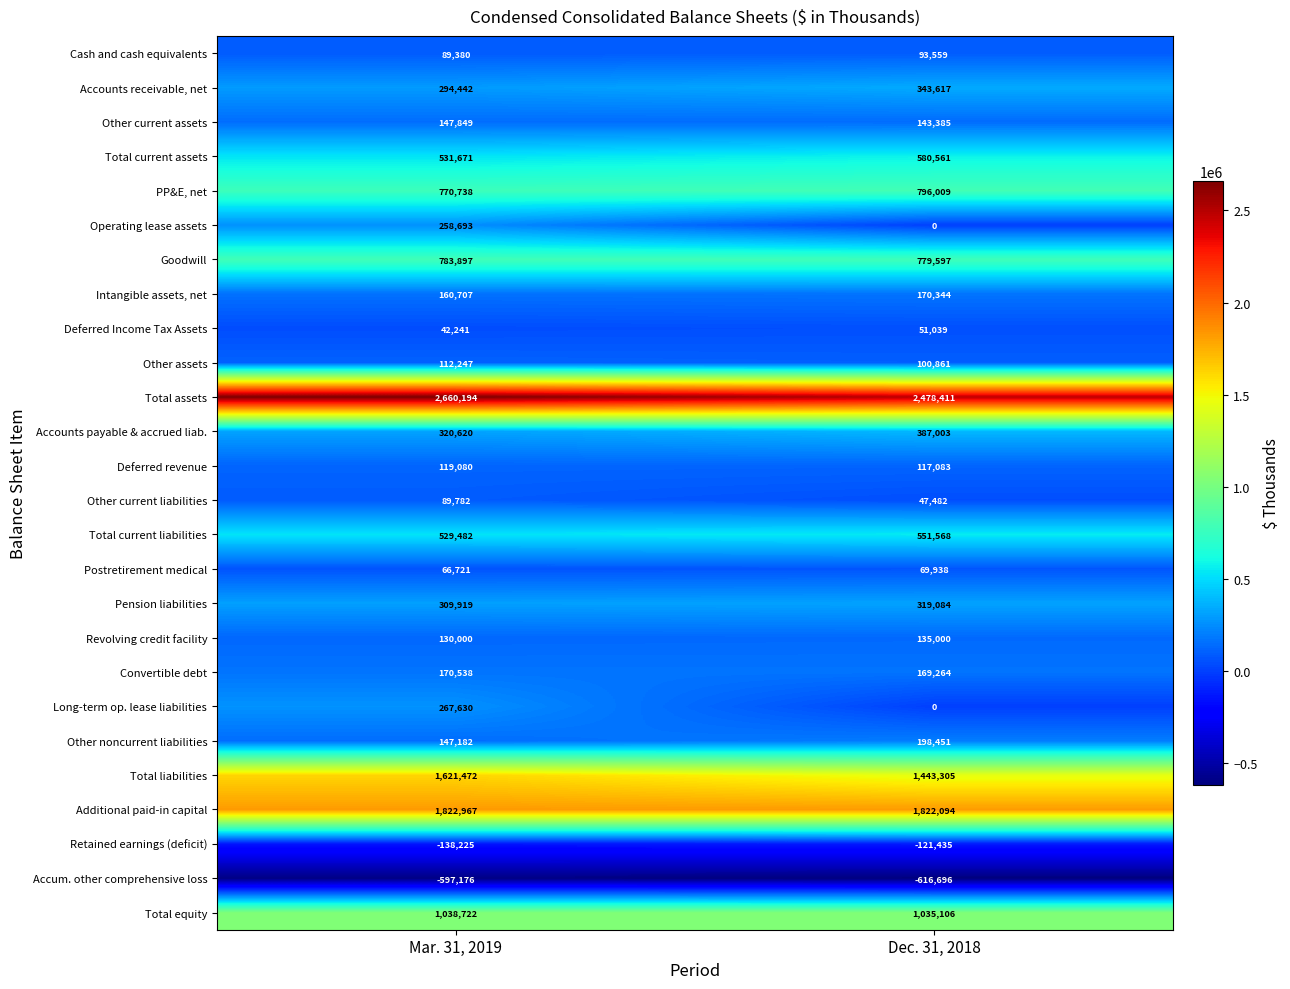

What is the smallest value displayed?

-616696